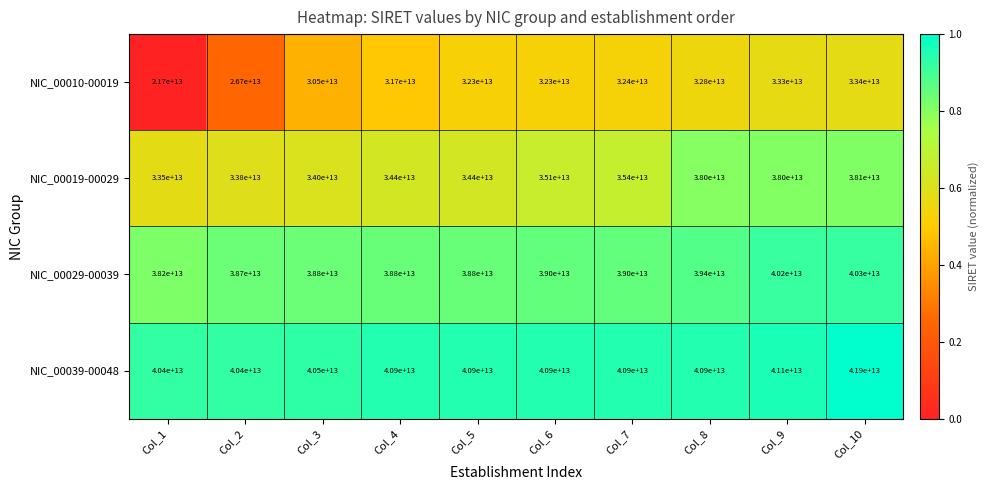

Which category has the highest value in the NIC_00019-00029 series?

Col_10